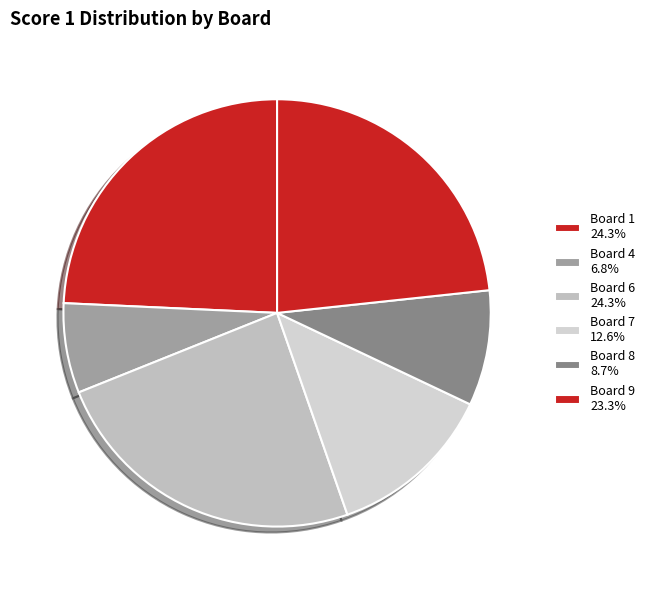

How many segments does this pie chart have?

6